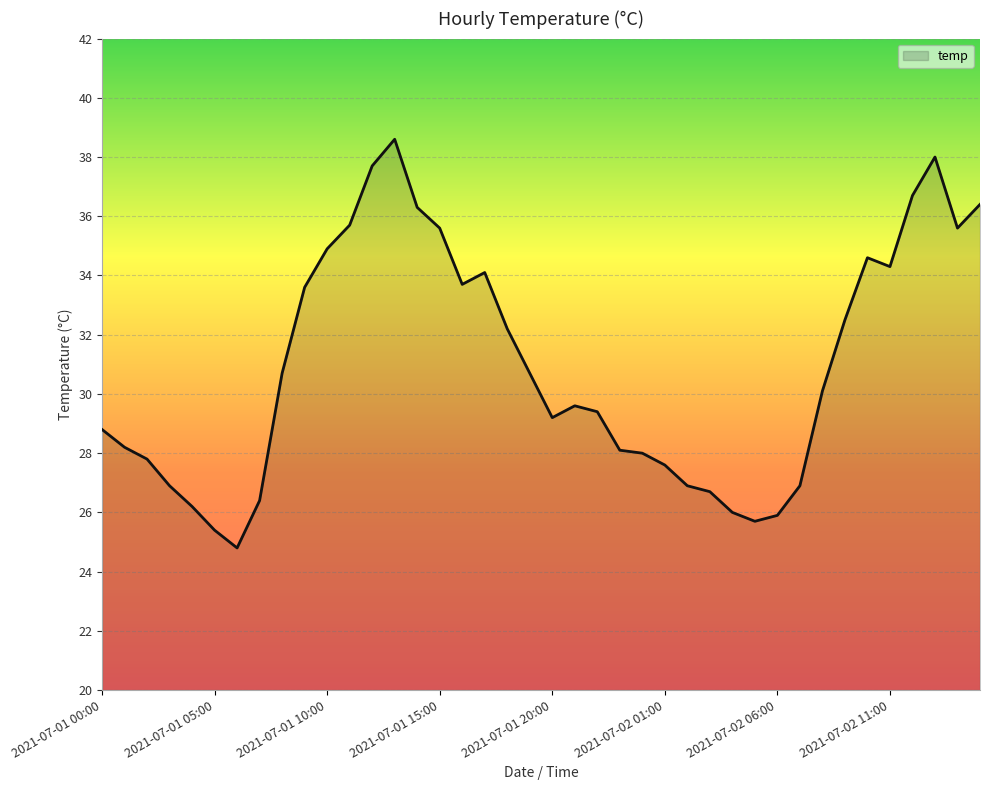

What is the greatest value displayed?

38.6